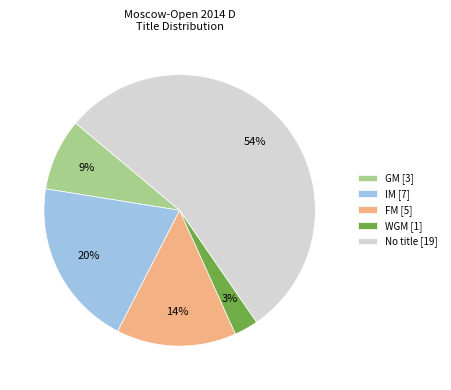

Is the sum of IM [7] and WGM [1] greater than half?

No